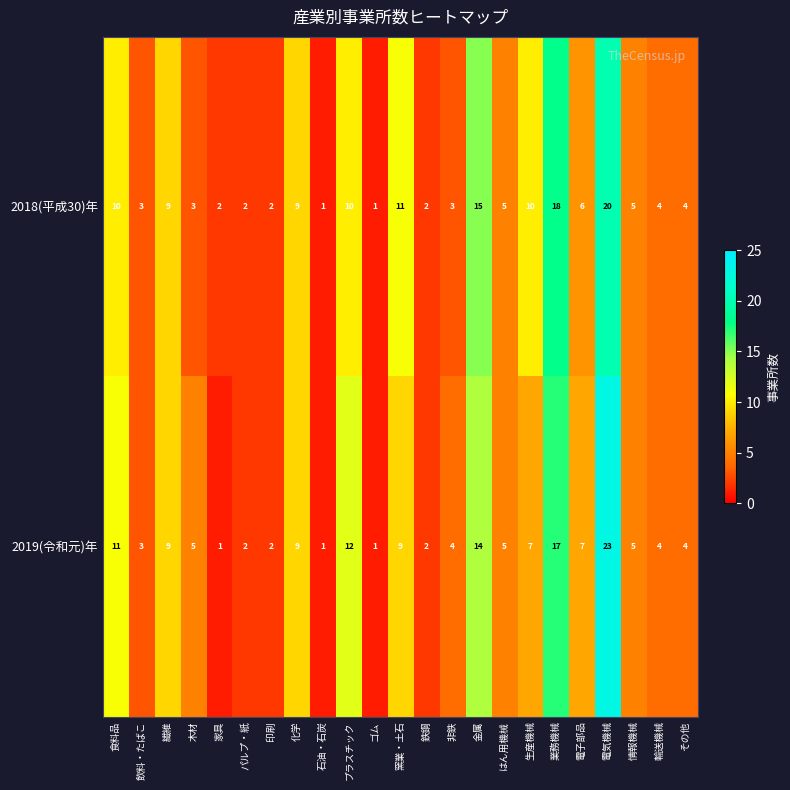

What is the highest value of the 2018(平成30)年 series?

20